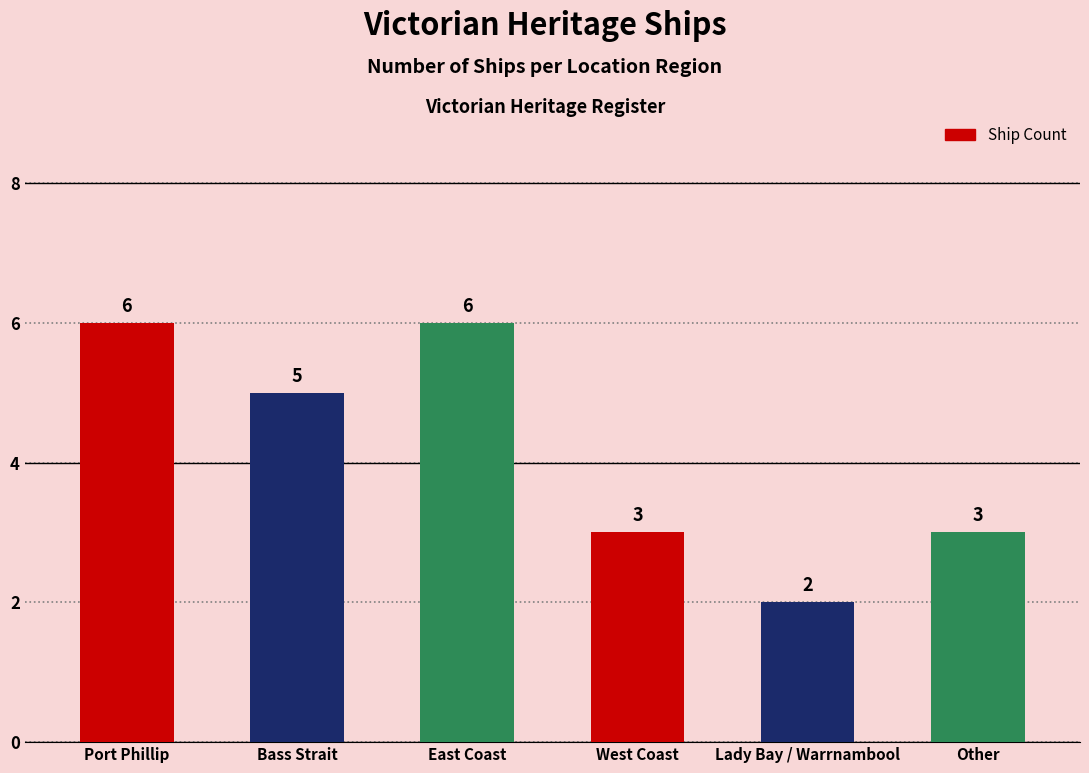

What is the ratio of the value at Port Phillip to the value at Bass Strait?

1.2